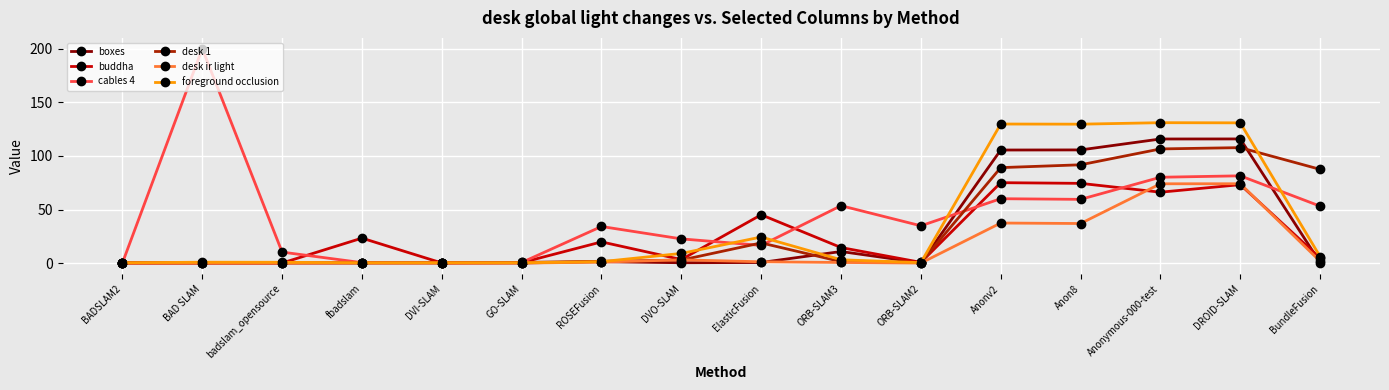

What is the label of the 5th point from the left?

DVI-SLAM